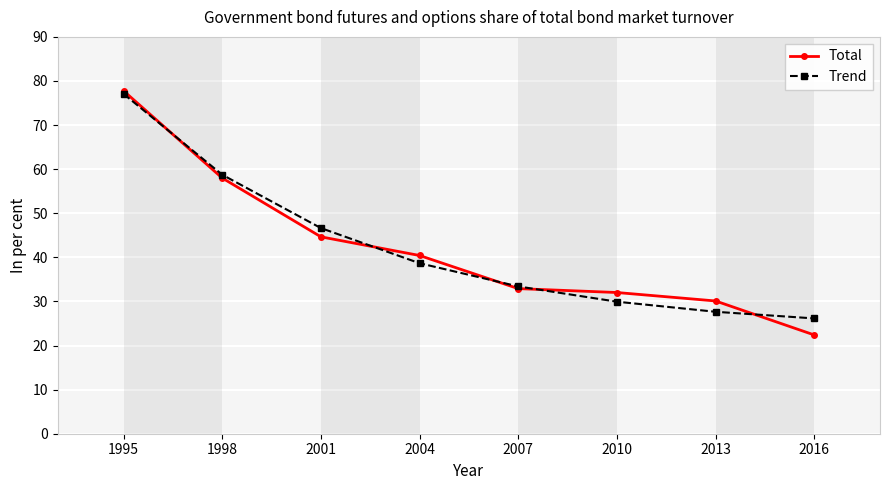

How many data points in Trend are less than 38?

4